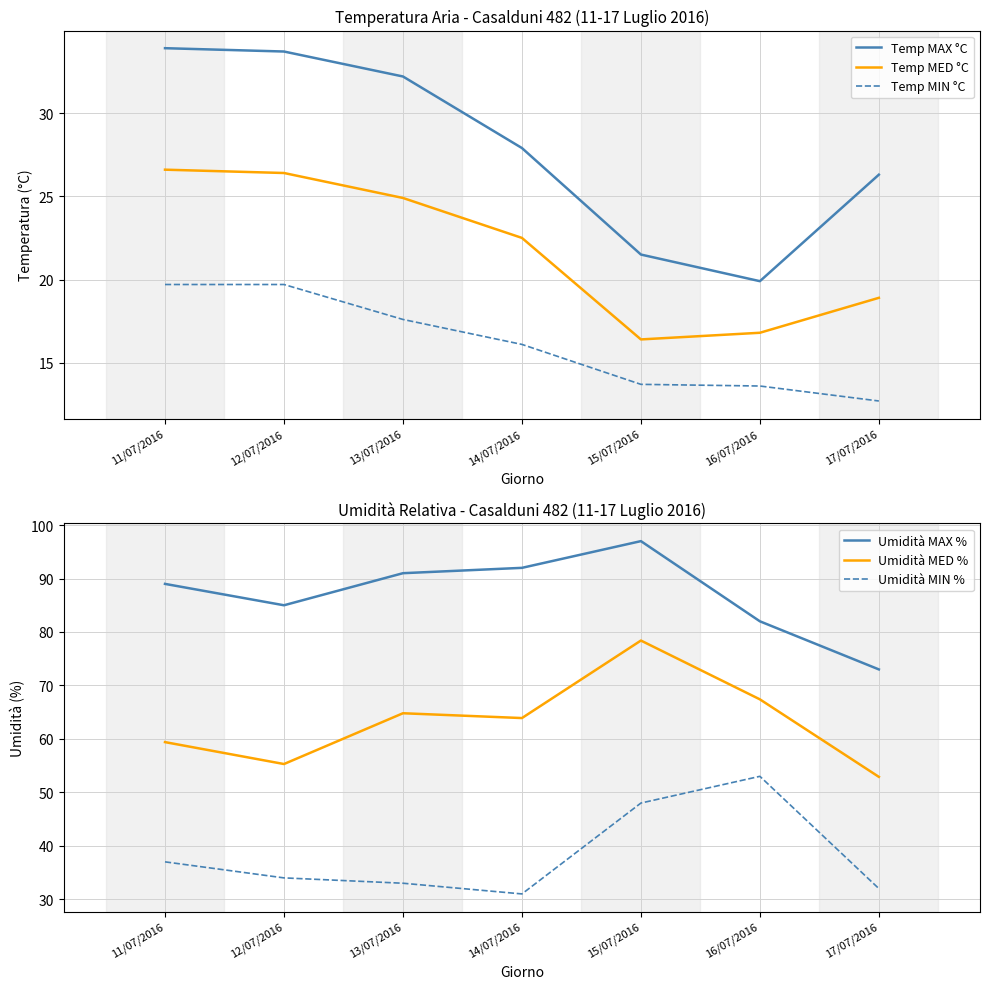

What position from the left is 16/07/2016?

6